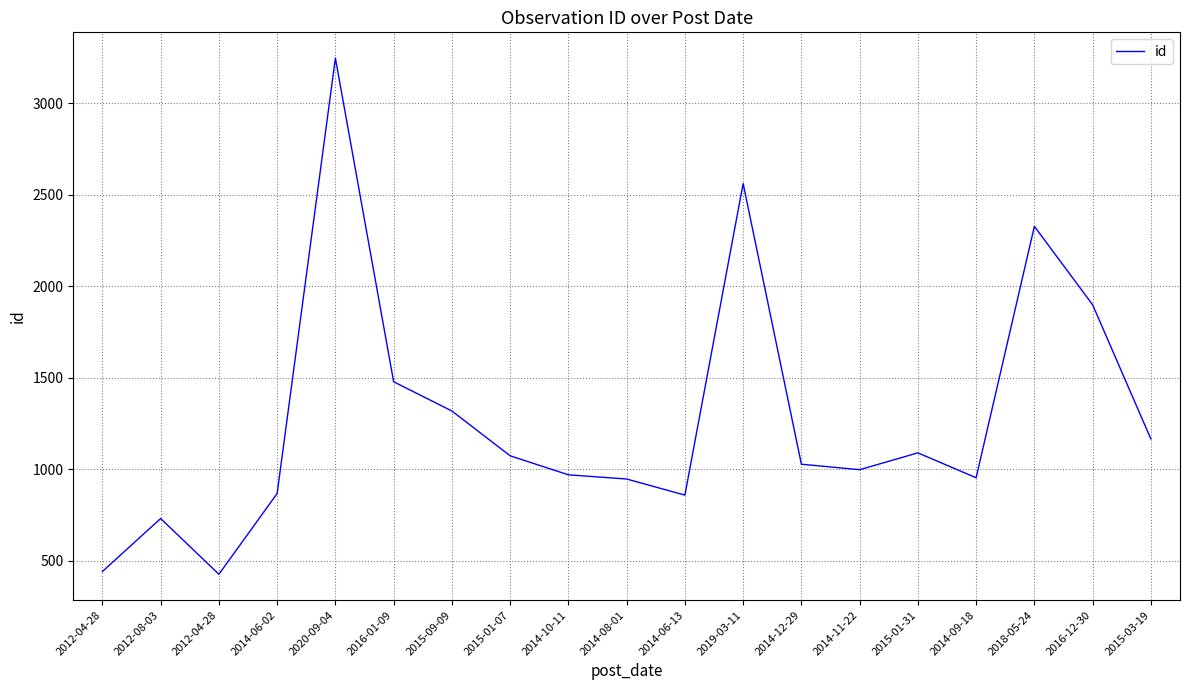

The chart shows a value of 1097 at 2012-08-03. True or false?

False